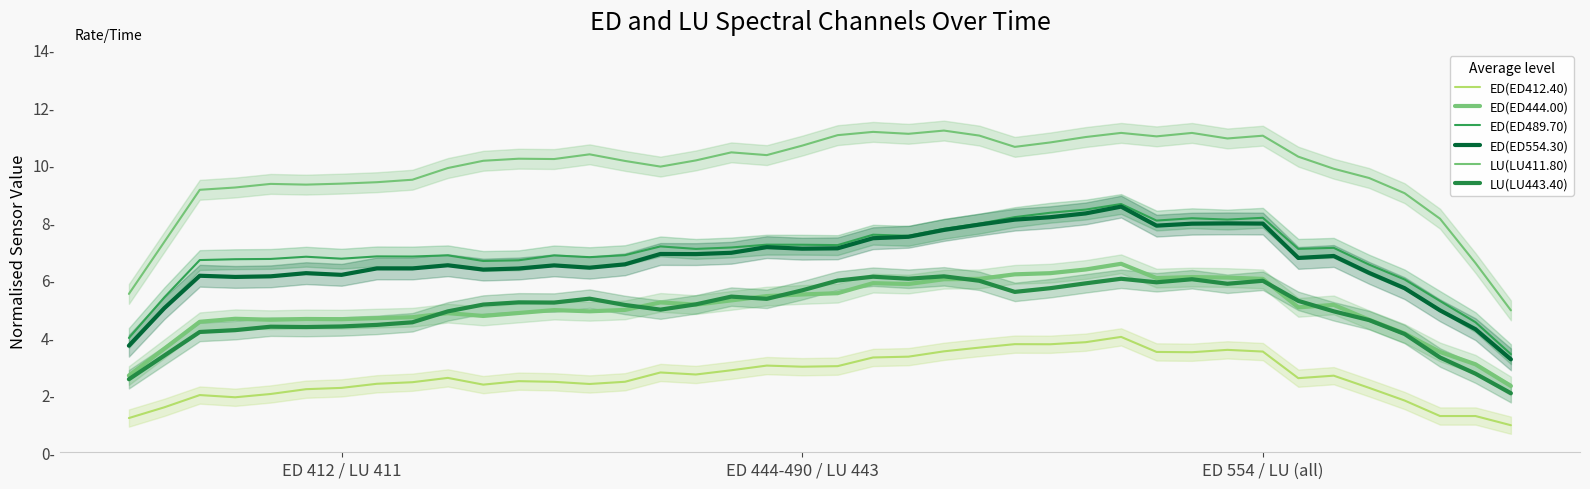

Where does the ED(ED444.00) series first go above 5?

15